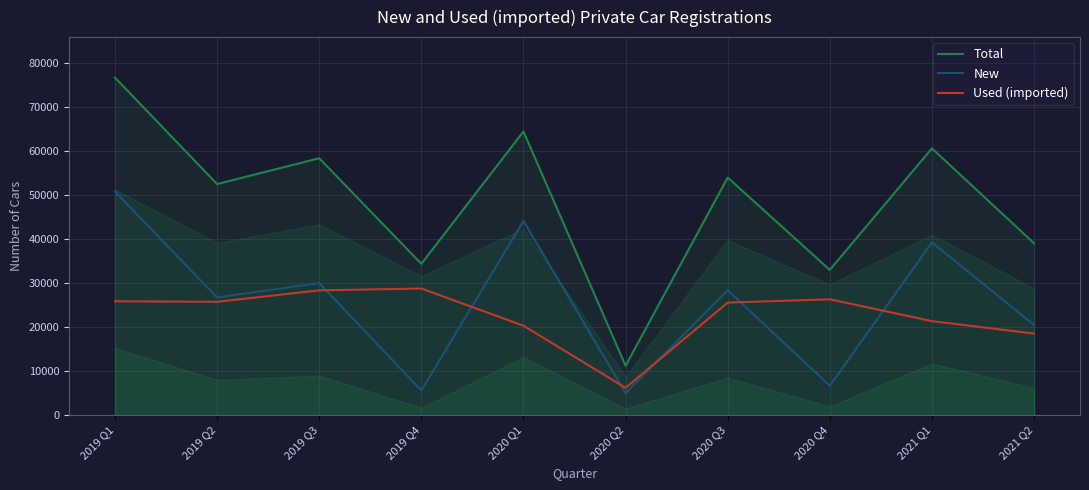

Is the value of New at 2021 Q2 greater than the value of Total at 2019 Q3?

No